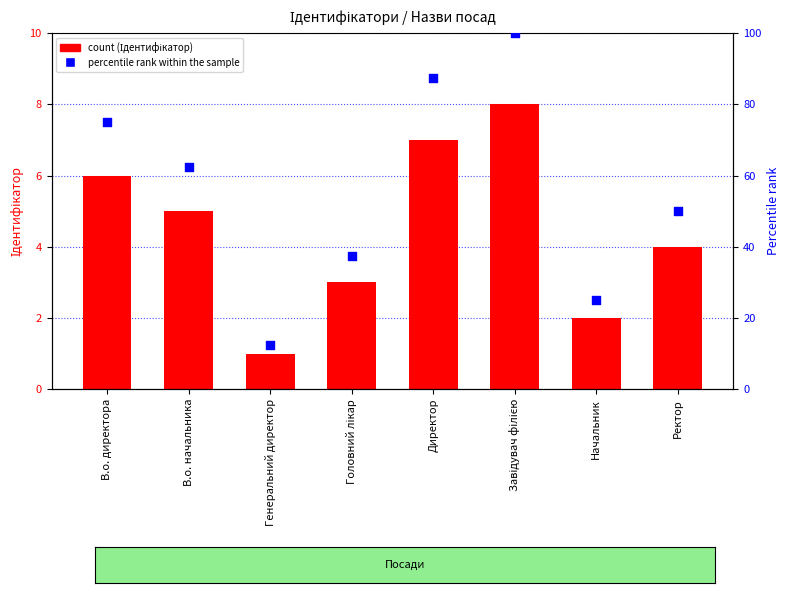

Which series reaches the minimum Y coordinate?

Ідентифікатор